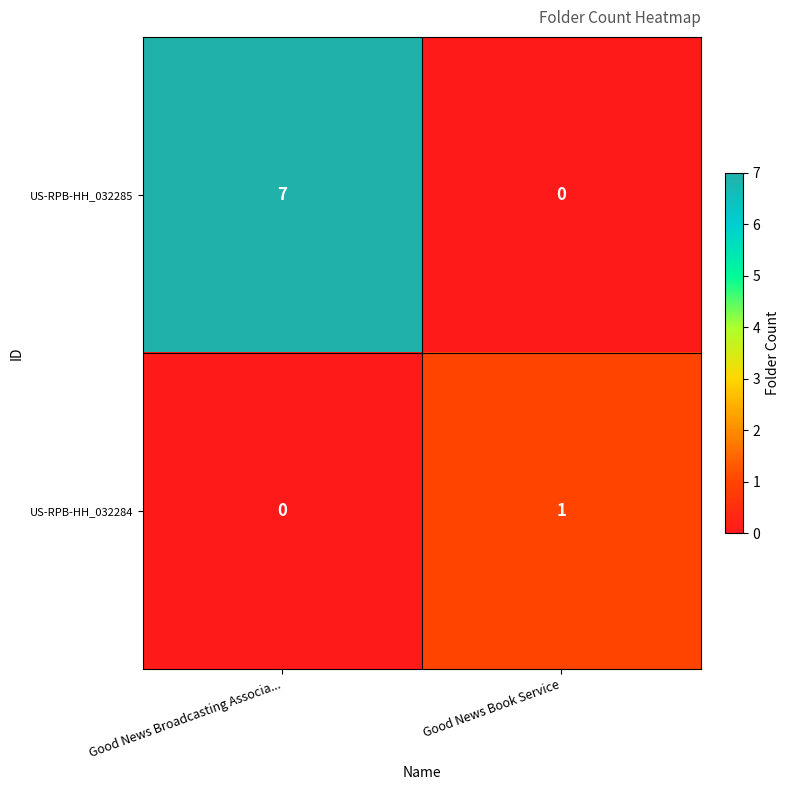

At which category is the sum across all series the highest?

Good News Broadcasting Associa...